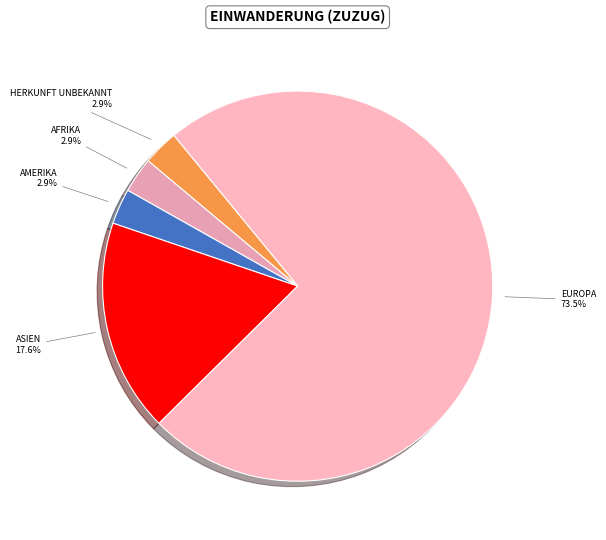

Is there a majority slice in this chart?

Yes